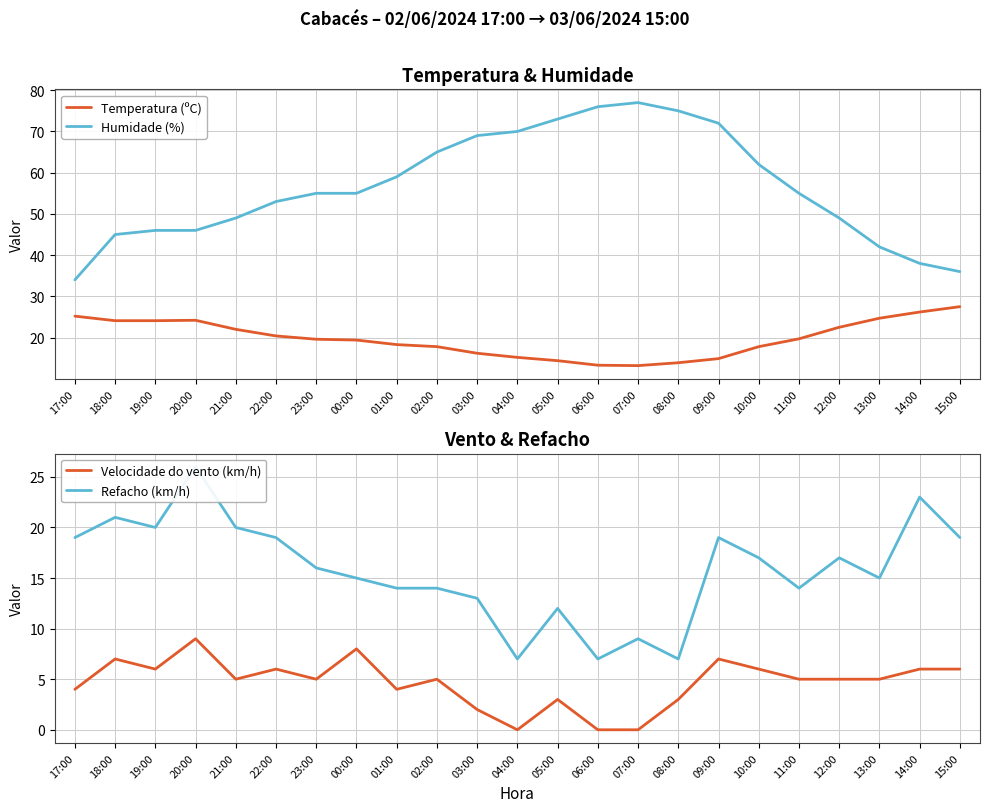

Between 05:00 and 02:00, which is larger?

02:00